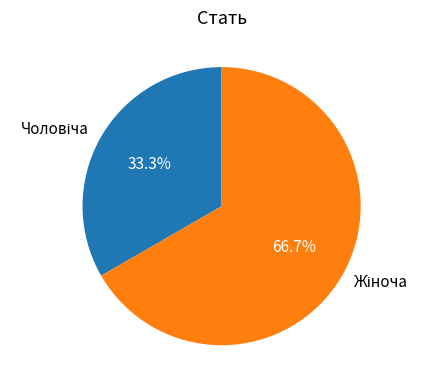

How many slices are in this pie chart?

2